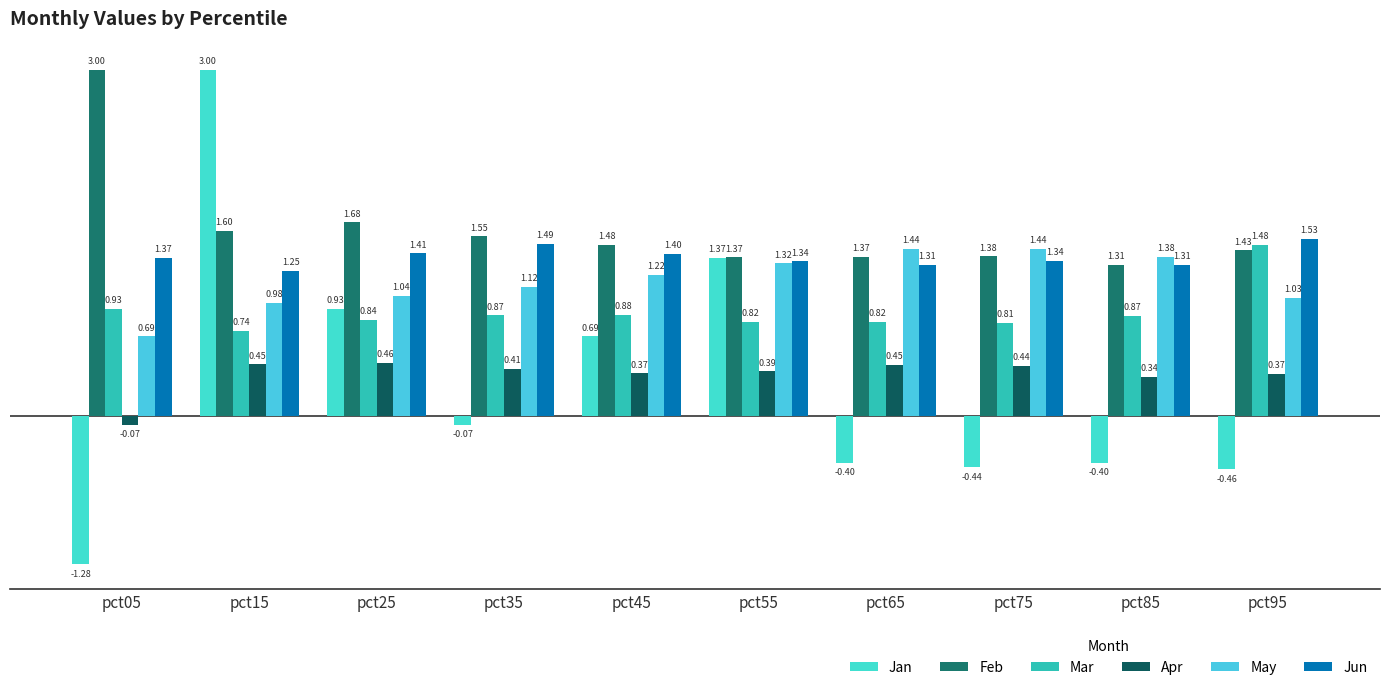

At which label is Mar closest to 1?

pct05